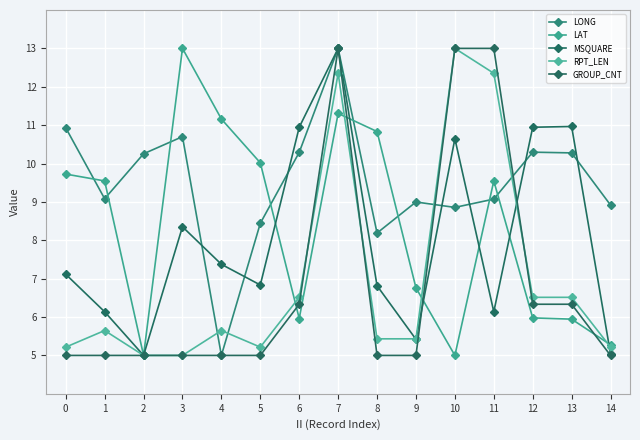

Reading right to left, transcribe all the data shown in this chart.

LONG: 8.9	10.3	10.3	9.1	8.9	9.0	8.2	13.0	10.3	8.4	5.0	10.7	10.3	9.1	10.9
LAT: 5.3	5.9	6.0	9.5	5.0	6.8	10.8	11.3	6.0	10.0	11.2	13.0	5.0	9.5	9.7
MSQUARE: 5.0	11.0	10.9	6.1	10.6	5.4	6.8	13.0	10.9	6.8	7.4	8.4	5.0	6.1	7.1
RPT_LEN: 5.2	6.5	6.5	12.4	13.0	5.4	5.4	12.4	6.5	5.2	5.6	5.0	5.0	5.6	5.2
GROUP_CNT: 5.0	6.3	6.3	13.0	13.0	5.0	5.0	13.0	6.3	5.0	5.0	5.0	5.0	5.0	5.0